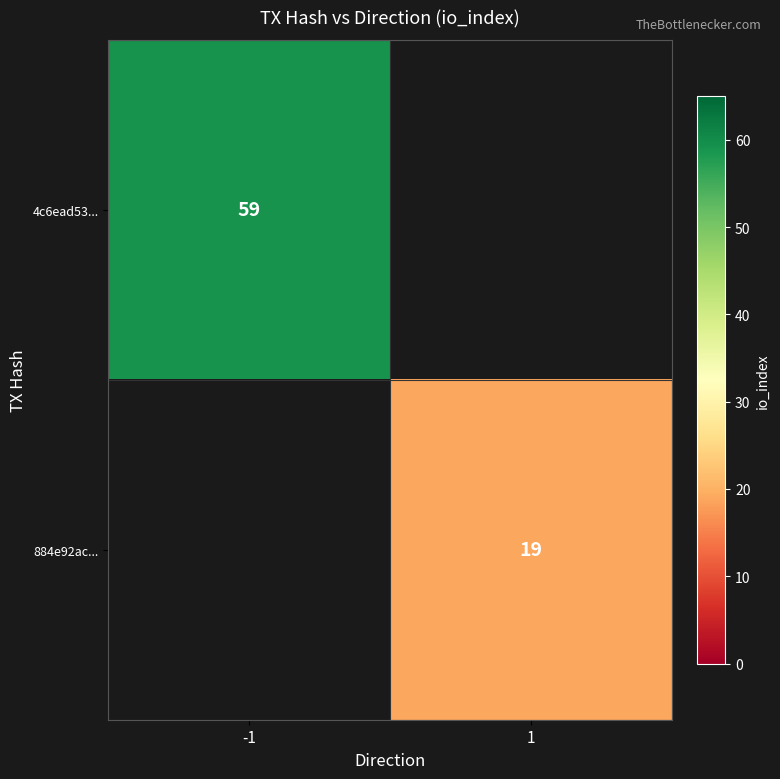

The value of 884e92ac... at 1 is 19. True or false?

True